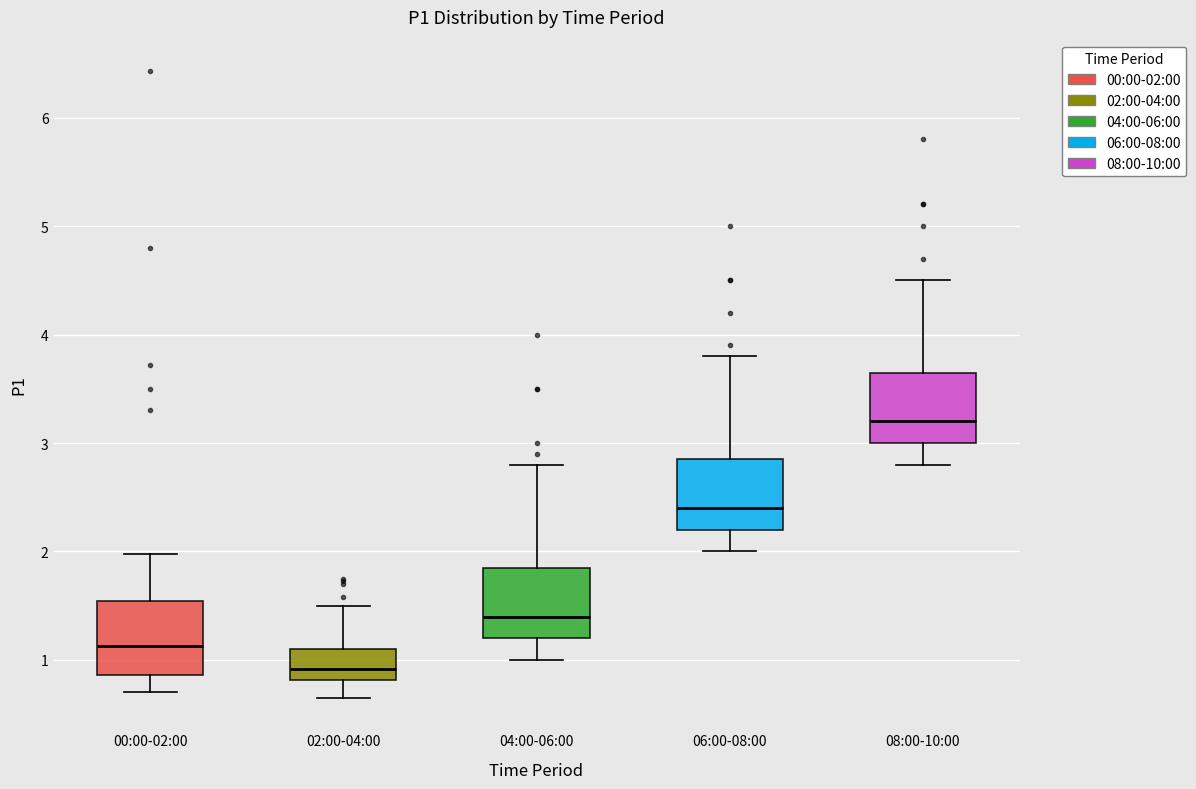

Reading left to right, transcribe this box plot: for each box, give where its median line is, the range the box spans, and where its two whiskers end, as read against the y-axis. The values are not printed on the chart, so give them approximately, as read against the axis.

00:00-02:00: median 1.1, box 0.9 to 1.5, whiskers 0.7 to 2.0
02:00-04:00: median 0.9, box 0.8 to 1.1, whiskers 0.7 to 1.5
04:00-06:00: median 1.4, box 1.2 to 1.9, whiskers 1.0 to 2.8
06:00-08:00: median 2.4, box 2.2 to 2.9, whiskers 2.0 to 3.8
08:00-10:00: median 3.2, box 3.0 to 3.7, whiskers 2.8 to 4.5